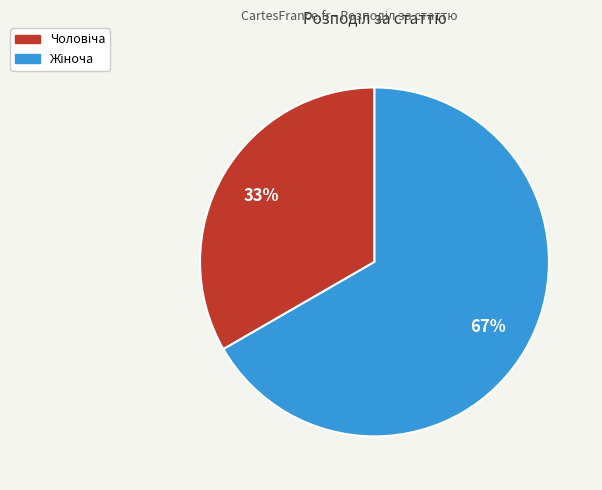

To the nearest percent, what is the average slice percentage?

50%